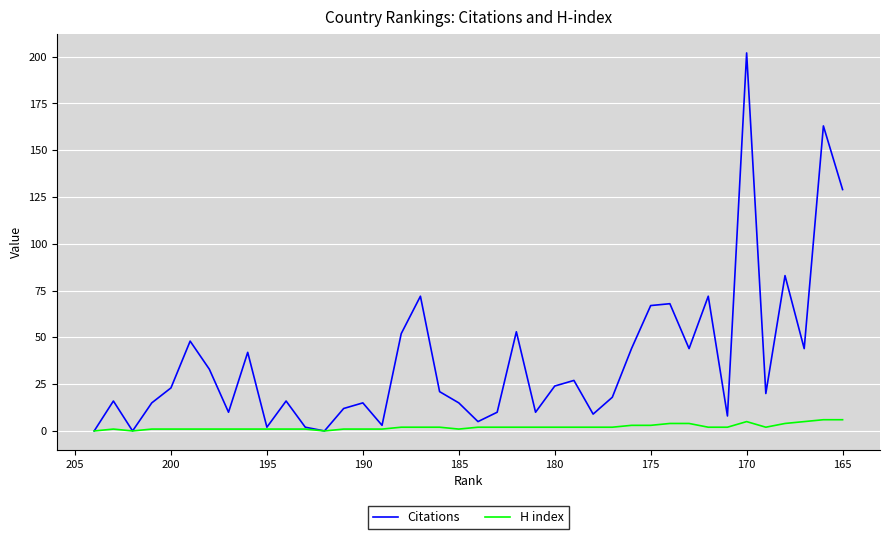

At how many categories does at least one series exceed 179?

1